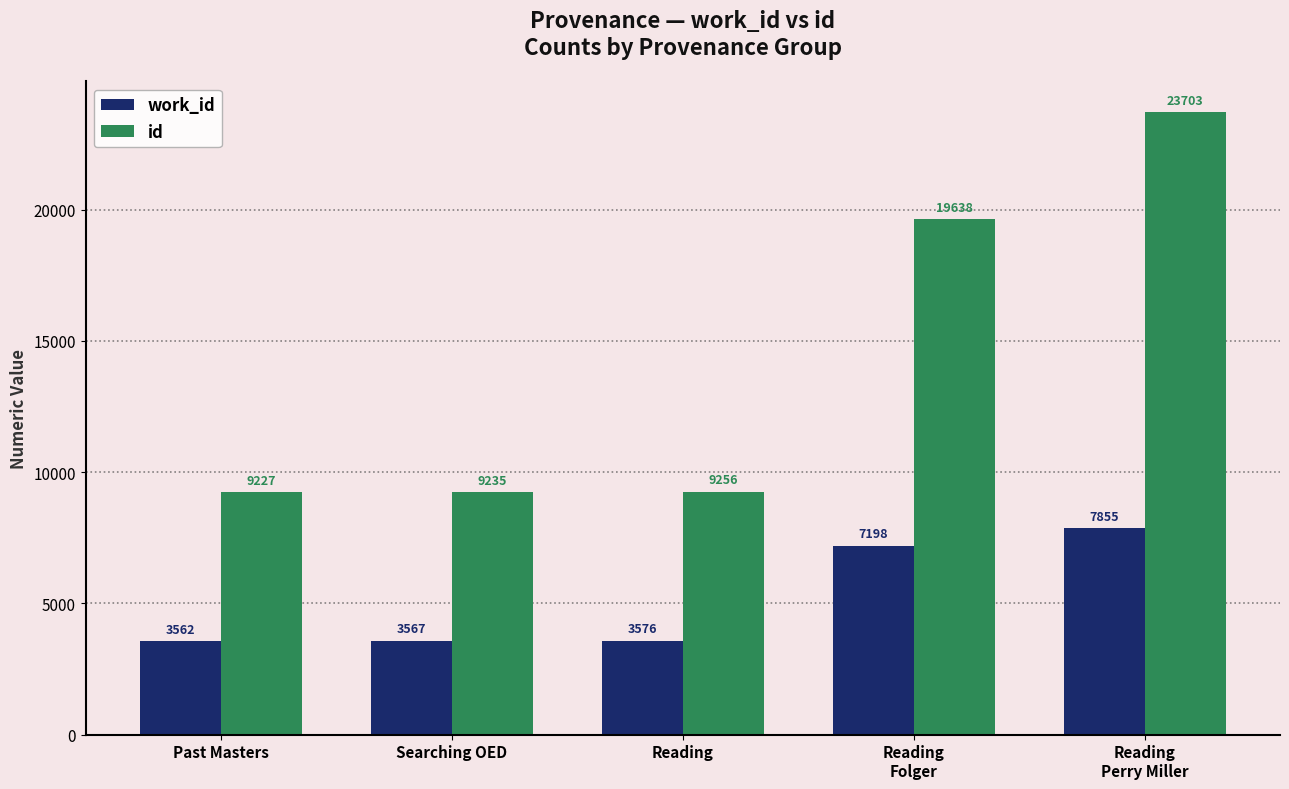

What are all the series names shown in the legend?

work_id, id